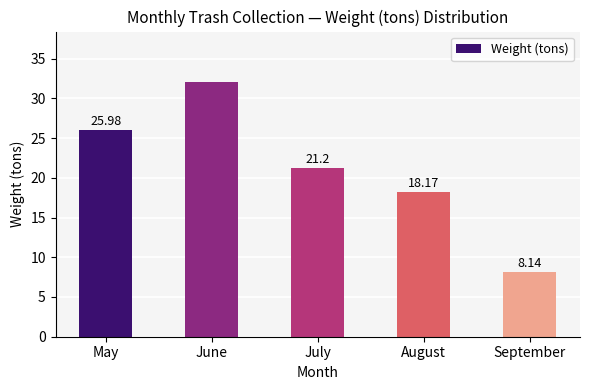

List the labels in order of value, smallest first.

September, August, July, May, June